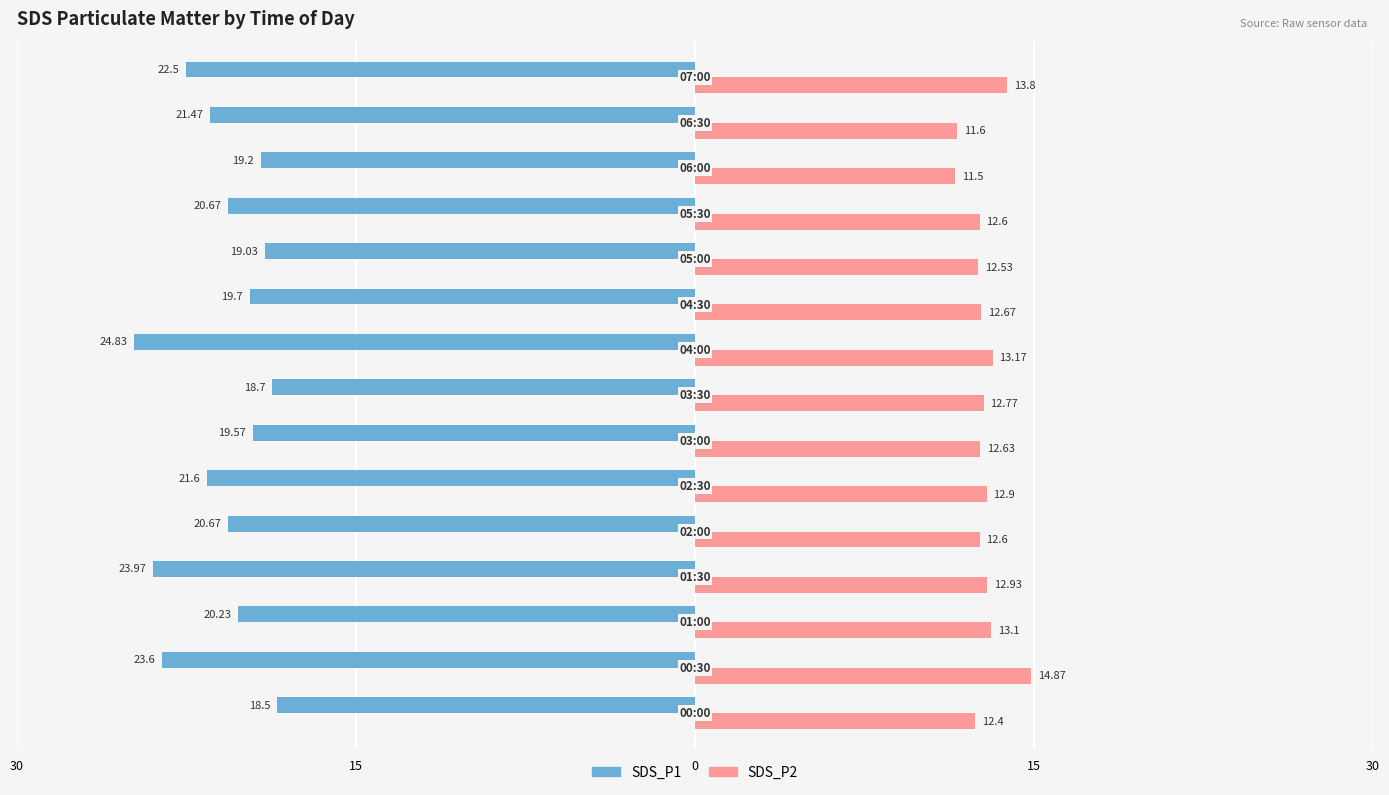

How many groups of bars are there?

15